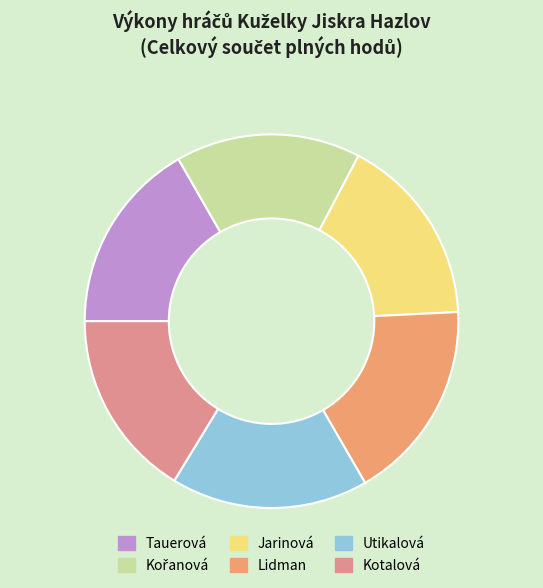

Count the number of slices in the pie.

6